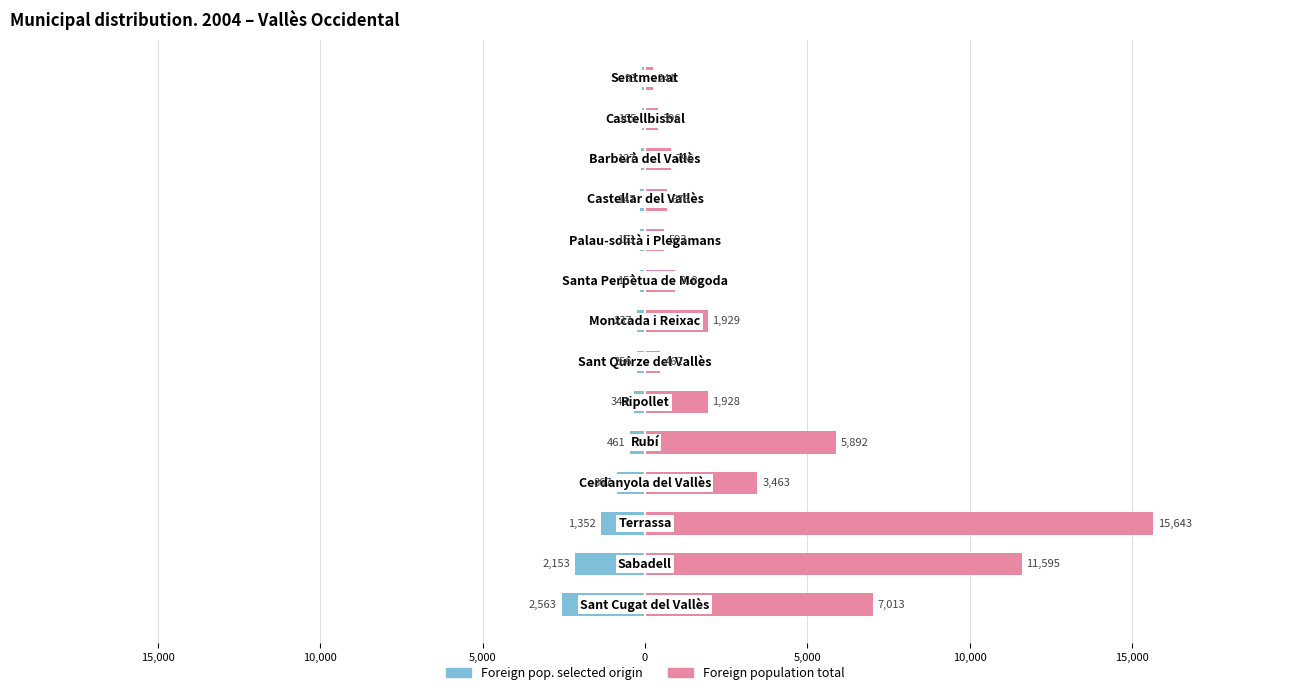

Between 5,000 and 5,000, which series saw the biggest shift?

Foreign population total